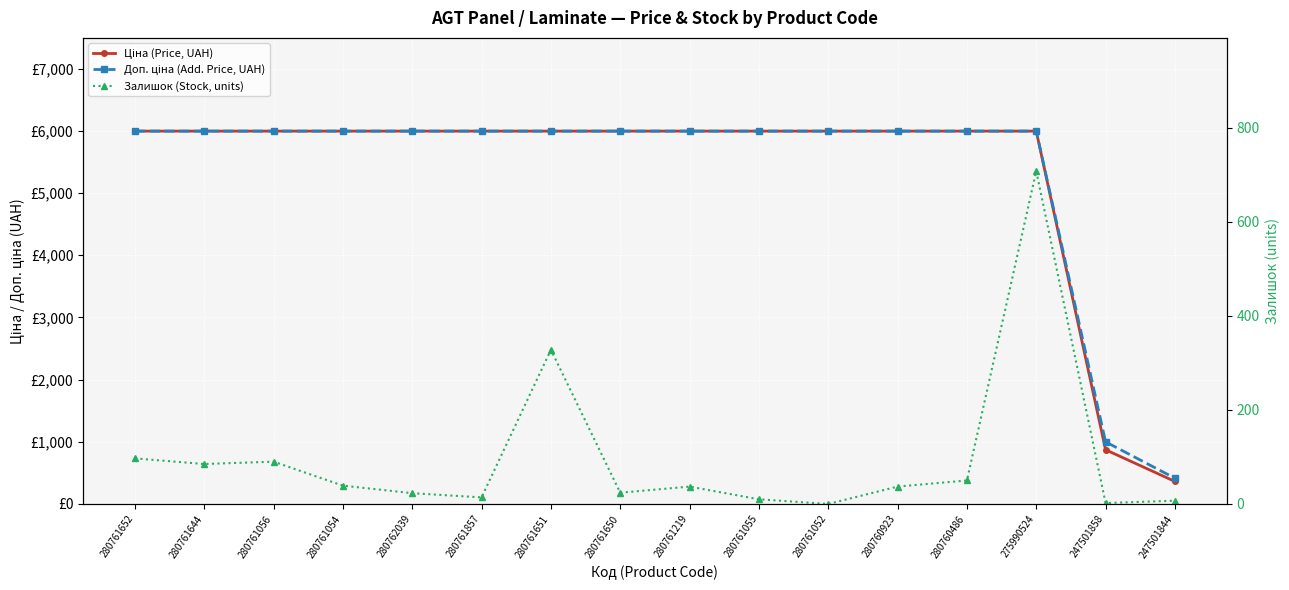

True or false: Залишок (Stock, units) and Ціна (Price, UAH) intersect in this chart.

False